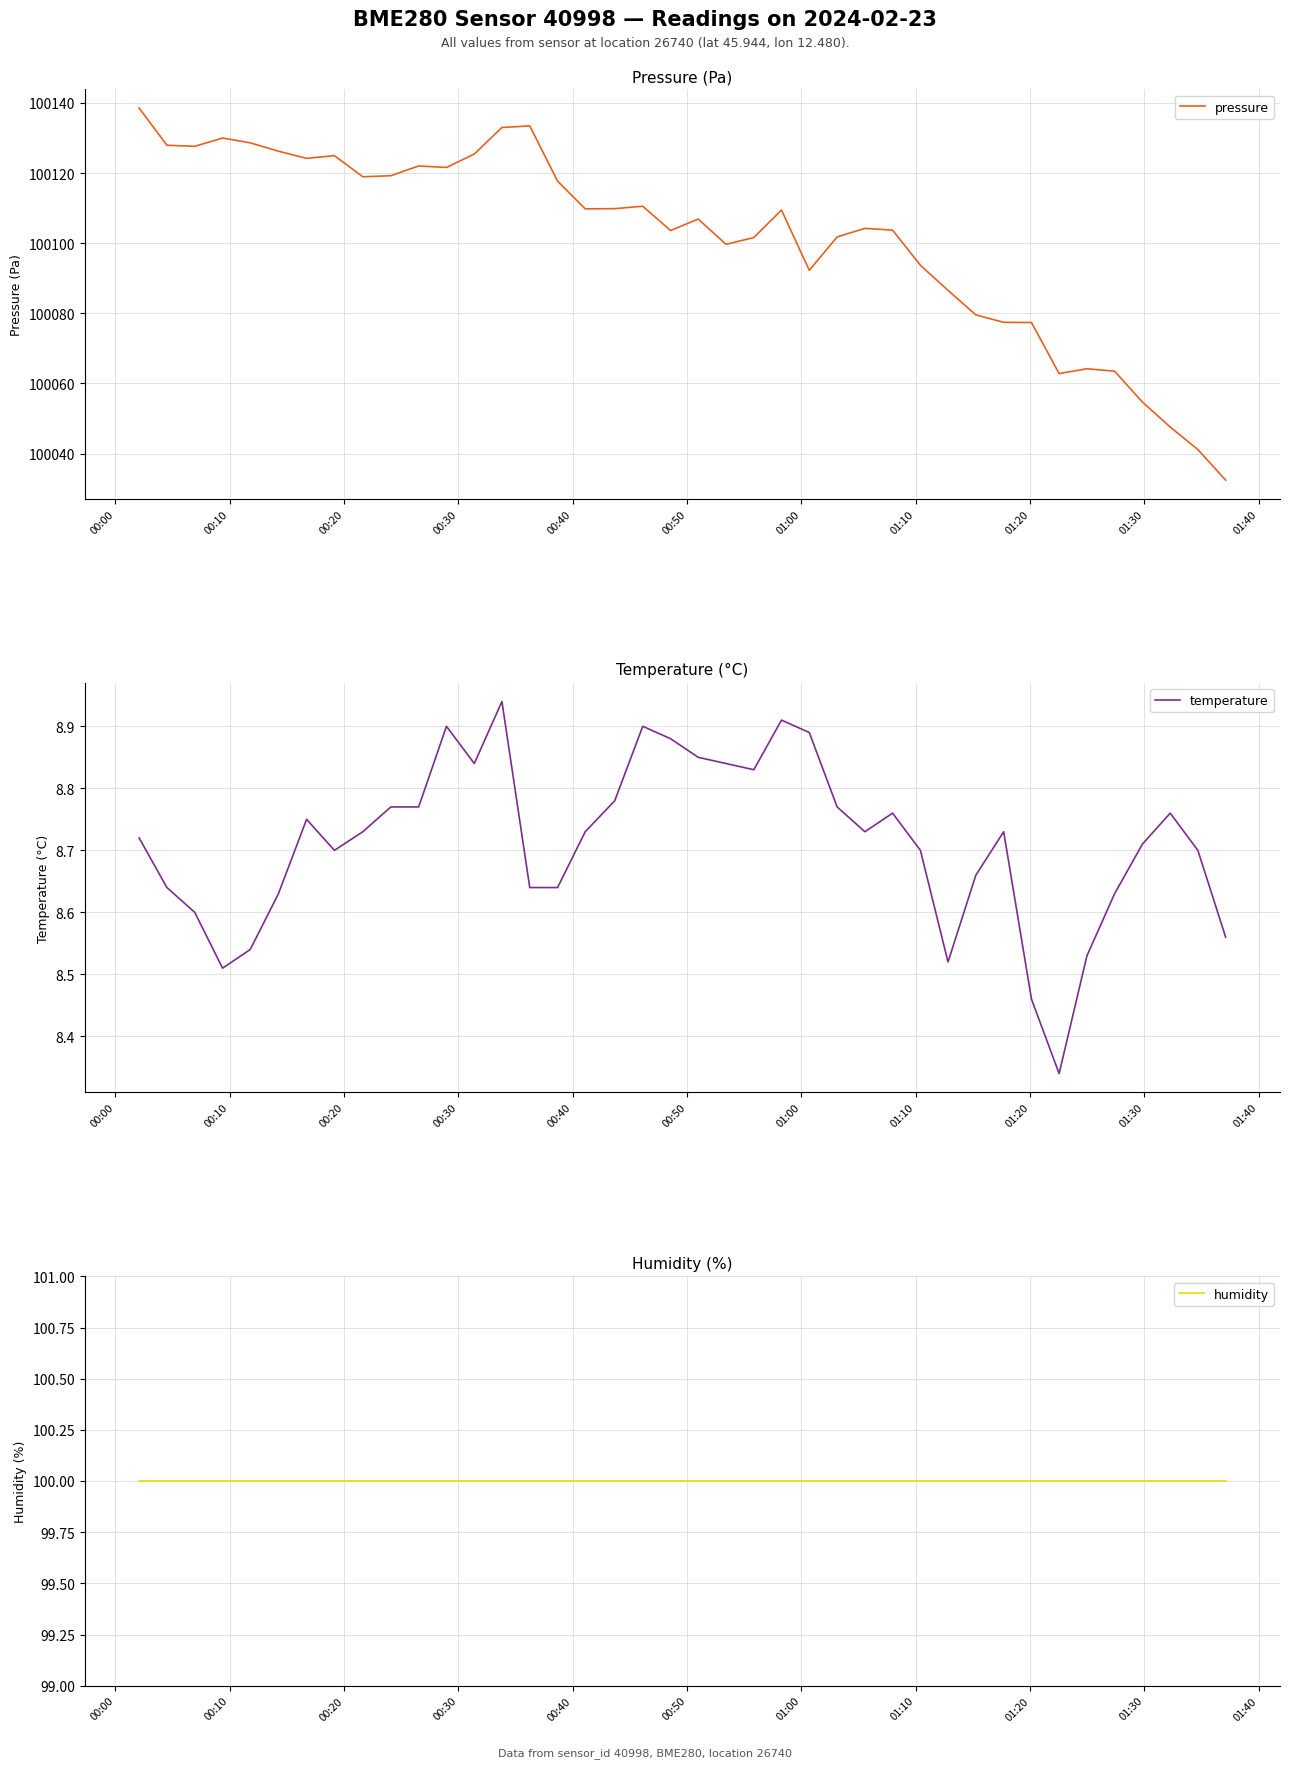

Which series has the largest range (max minus min)?

pressure